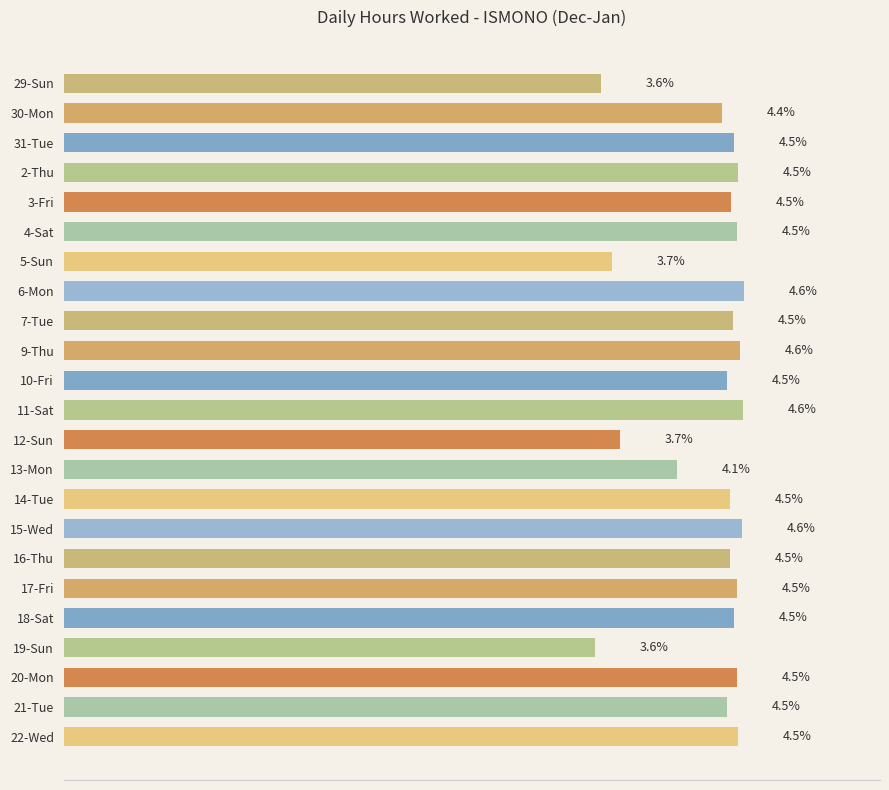

Does the chart contain any negative values?

No